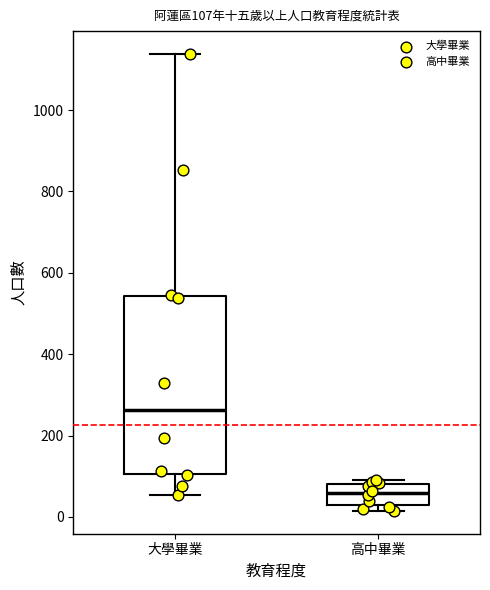

Comparing the boxes themselves (not the whiskers), which one is the tallest?

大學畢業